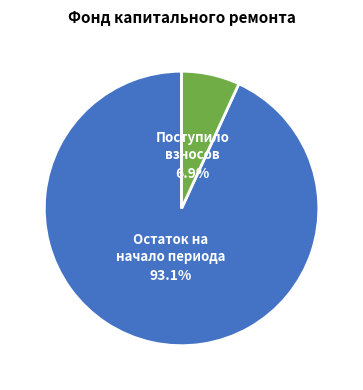

Does any single category account for the majority?

Yes